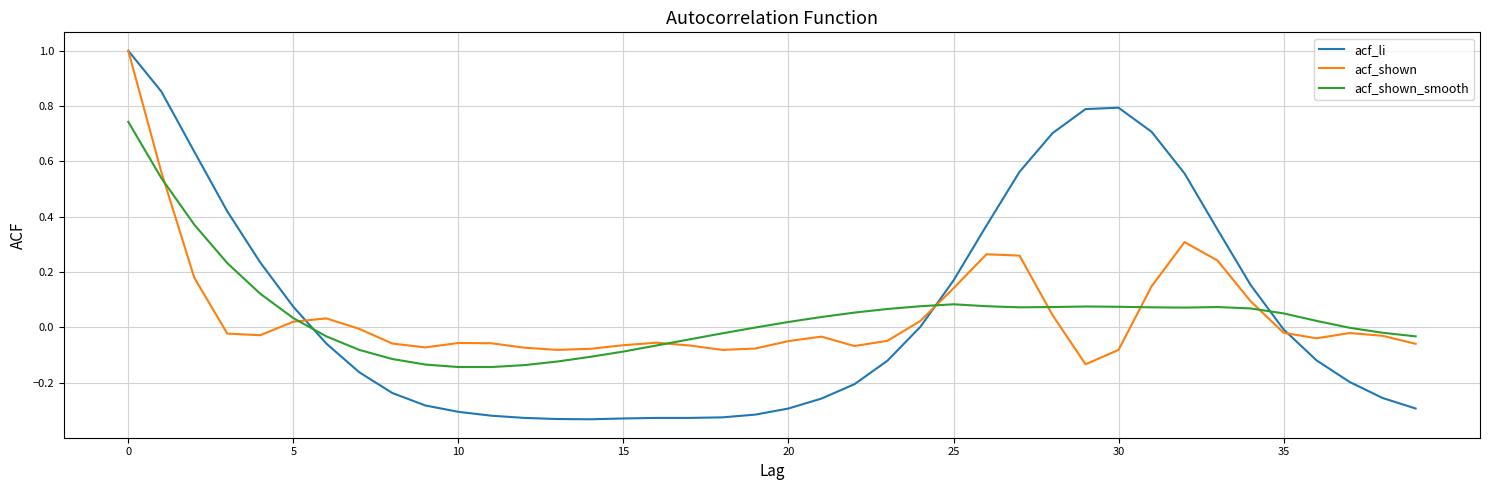

Which series has the largest total across all categories?

acf_li